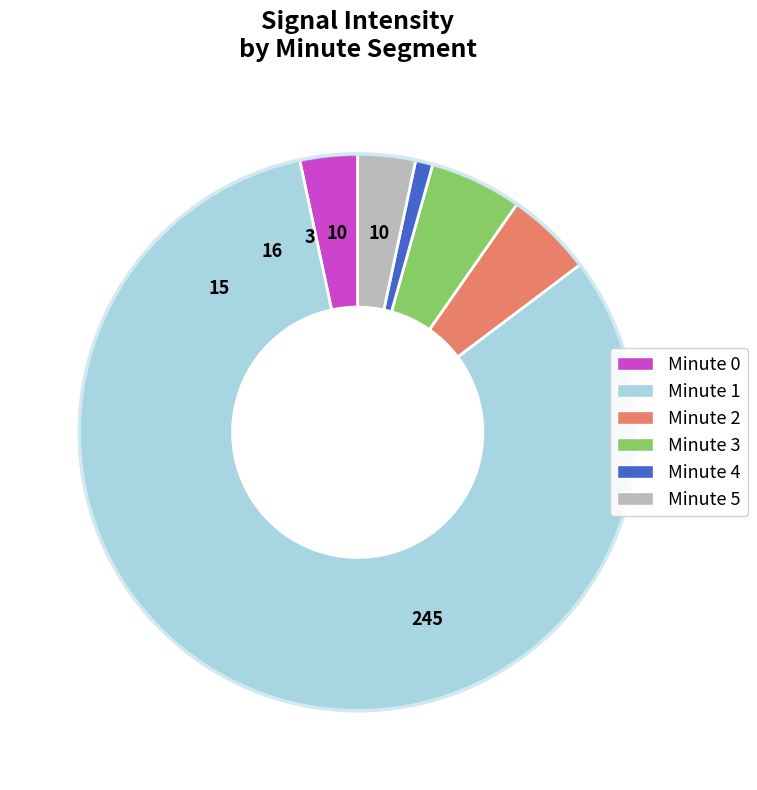

Is there a majority slice in this chart?

Yes